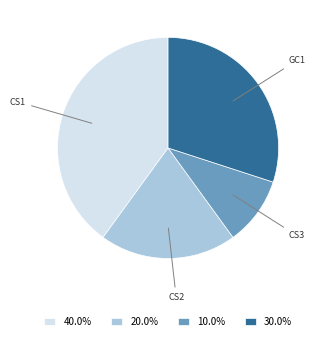

What is the ratio of the value at 40.0% to the value at 30.0%?

1.3